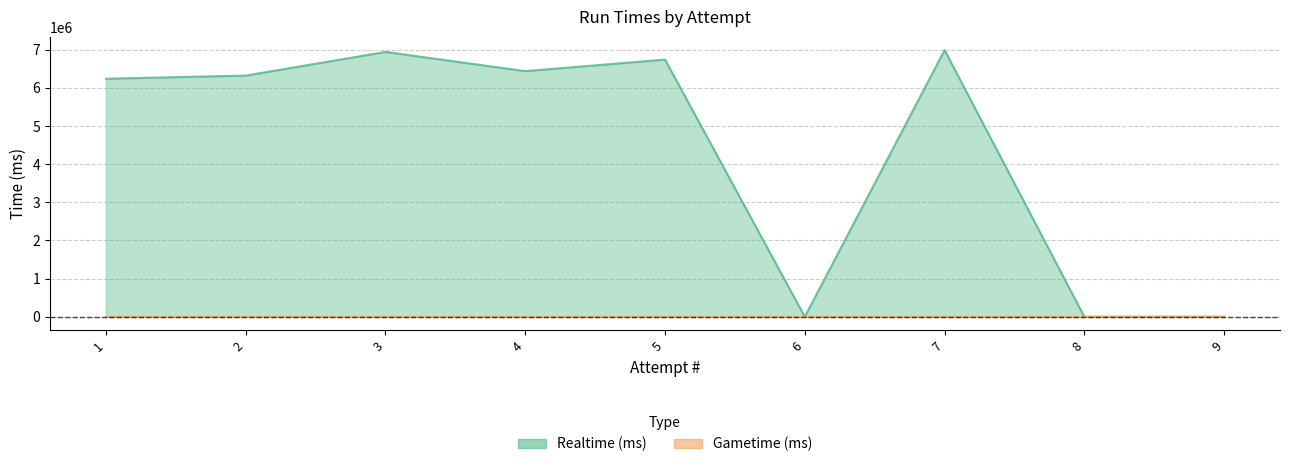

At which label is the value closest to 3494985?

1